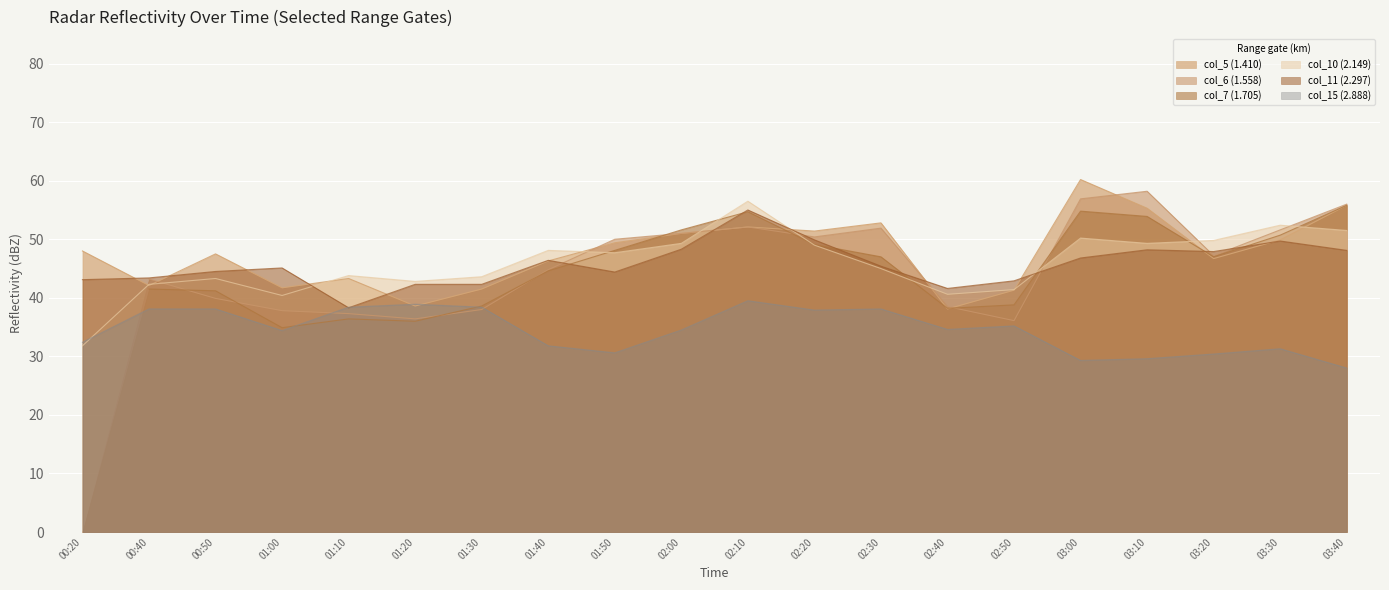

What is the lowest value of the col_10 (2.149) series?

31.8